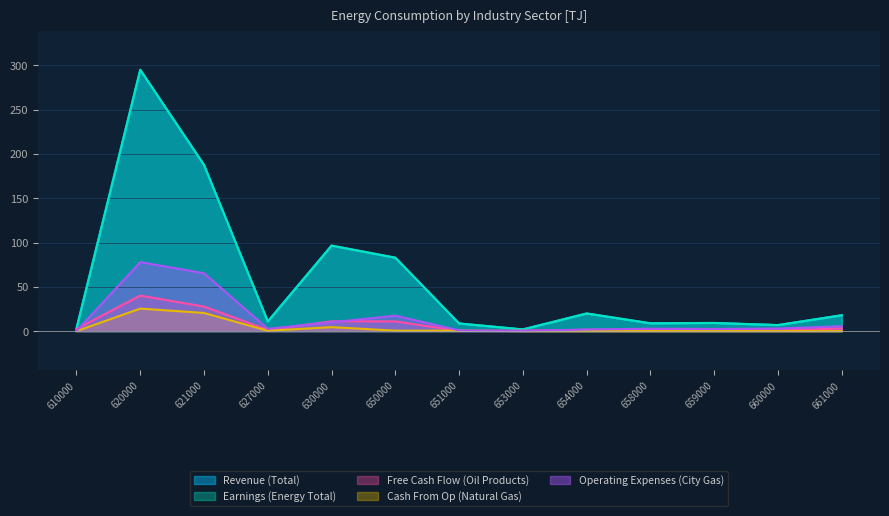

What is the sum of all Revenue (Total) values?

749.2